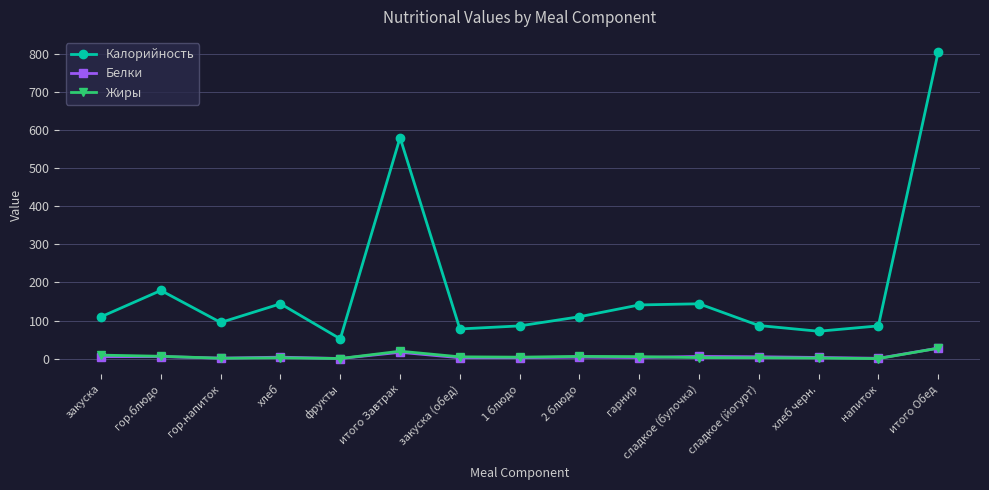

In Калорийность, how many points are higher than both neighbors (excluding endpoints)?

4